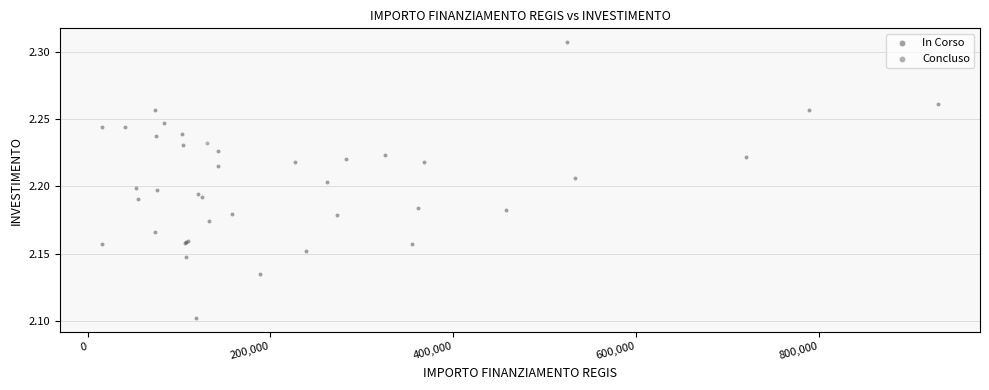

What are all the series names shown in the legend?

In Corso, Concluso